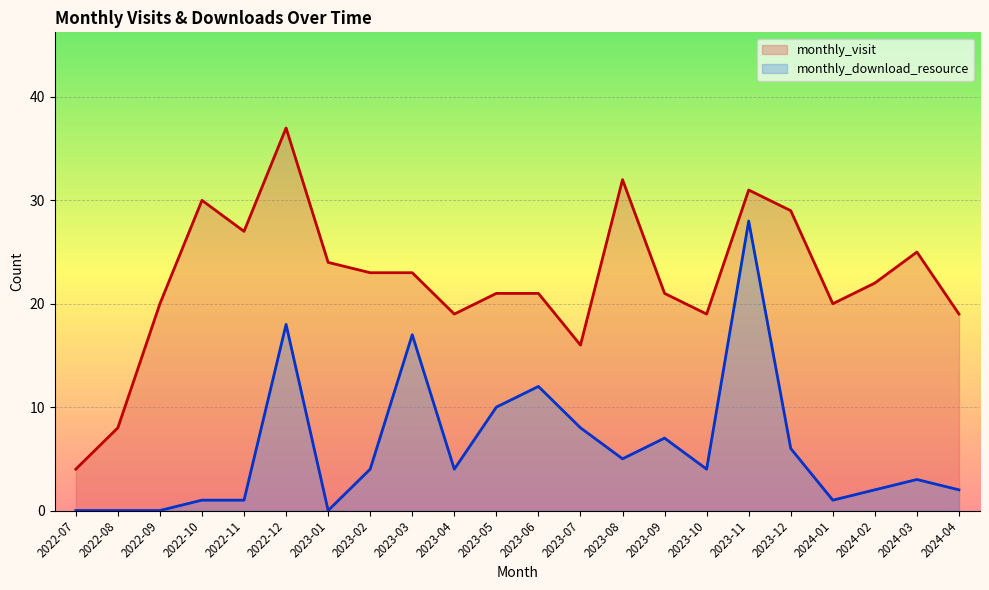

What are all the series names shown in the legend?

monthly_visit, monthly_download_resource